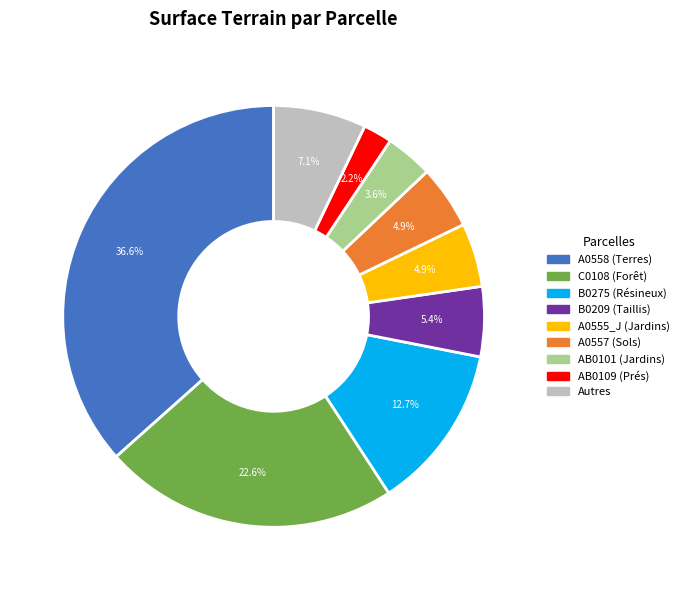

Is there any slice that represents more than half of the pie?

No